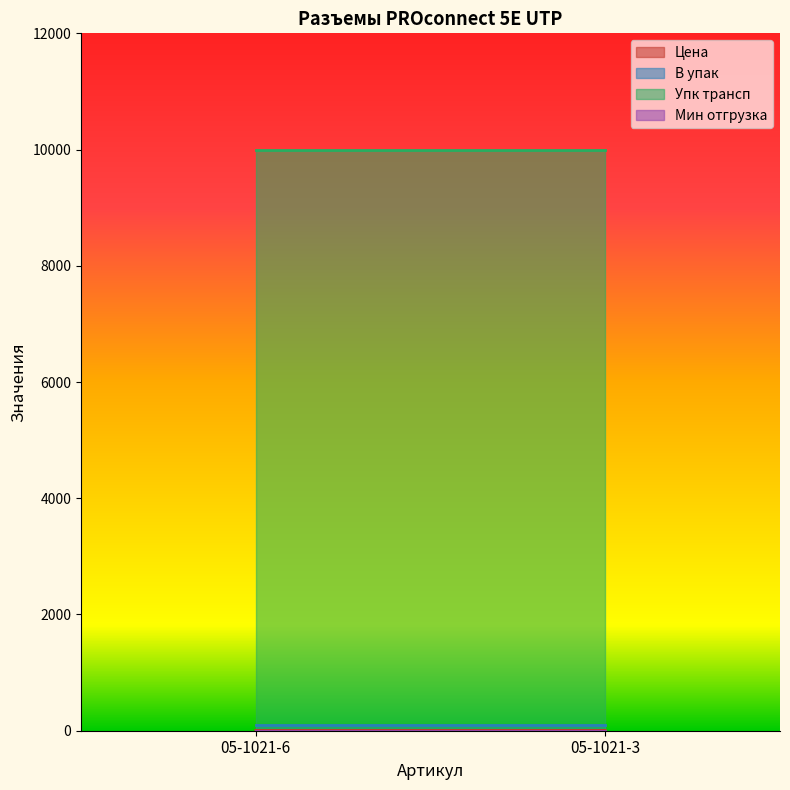

Which series changed the most between 05-1021-6 and 05-1021-3?

Цена